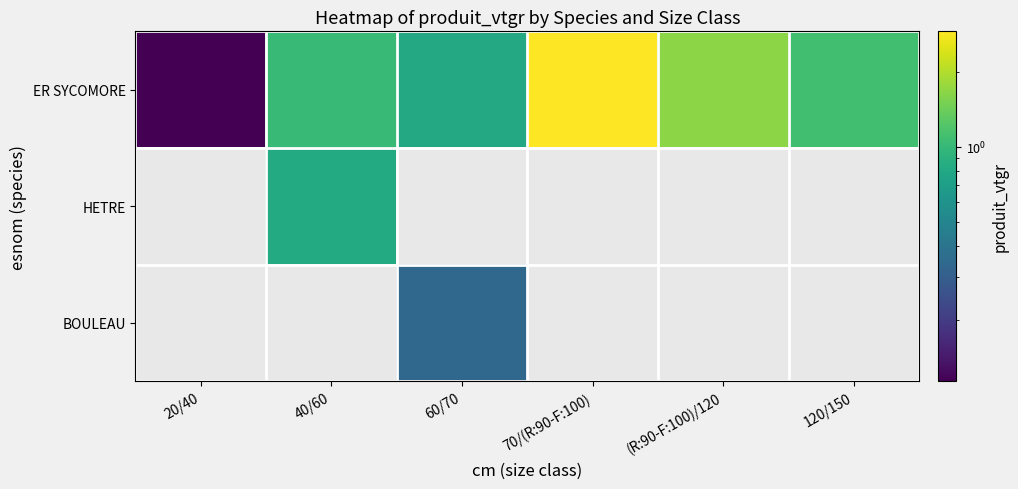

At 60/70, list the series in order from smallest to largest.

HETRE, BOULEAU, ER SYCOMORE